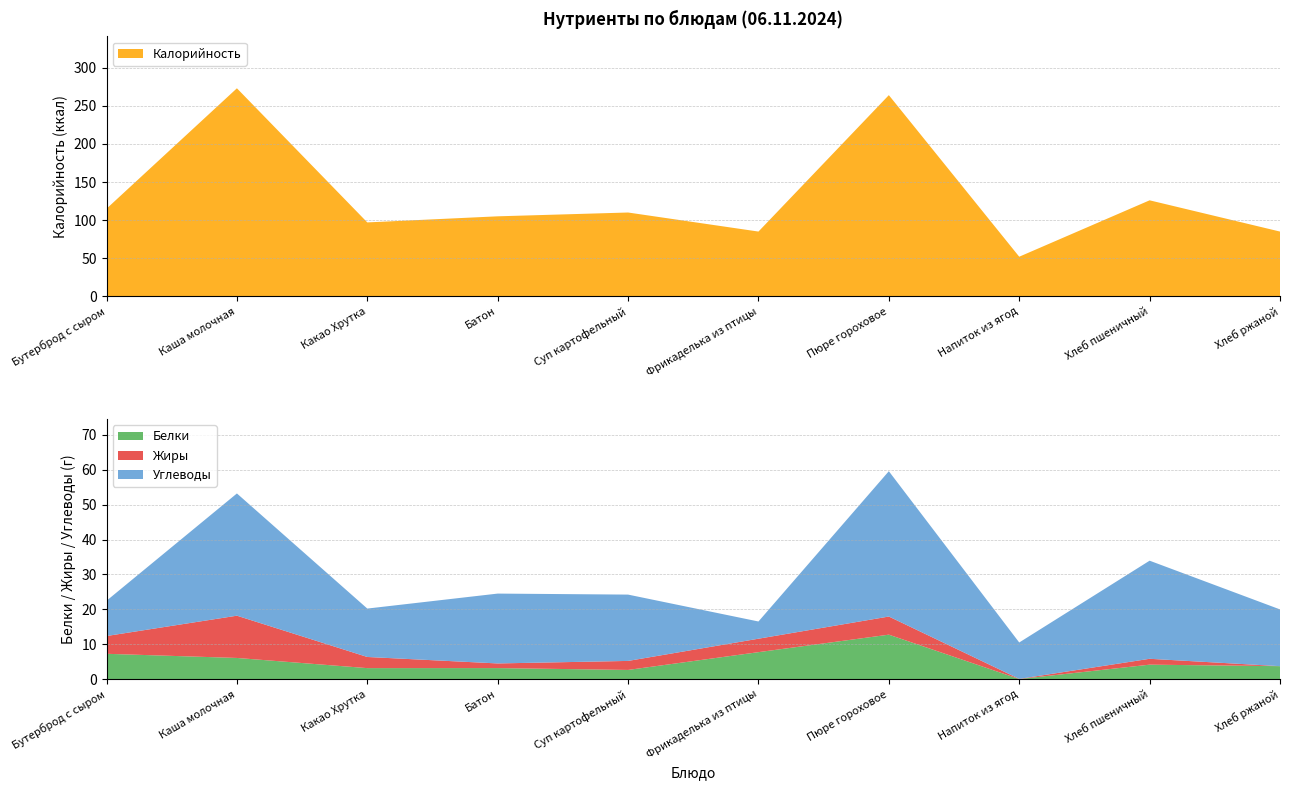

Reading left to right, extract all data points from this chart.

Калорийность: Бутерброд с сыром=115.0	Каша молочная=273.0	Какао Хрутка=97.0	Батон=105.0	Суп картофельный=110.0	Фрикаделька из птицы=85.0	Пюре гороховое=264.0	Напиток из ягод=52.0	Хлеб пшеничный=126.0	Хлеб ржаной=85.0
Белки: Бутерброд с сыром=7.3	Каша молочная=6.1	Какао Хрутка=3.2	Батон=3.2	Суп картофельный=2.7	Фрикаделька из птицы=7.8	Пюре гороховое=12.8	Напиток из ягод=0.1	Хлеб пшеничный=4.2	Хлеб ржаной=3.8
Жиры: Бутерброд с сыром=5.1	Каша молочная=12.1	Какао Хрутка=3.2	Батон=1.3	Суп картофельный=2.6	Фрикаделька из птицы=3.9	Пюре гороховое=5.2	Напиток из ягод=0.1	Хлеб пшеничный=1.7	Хлеб ржаной=0.0
Углеводы: Бутерброд с сыром=10.1	Каша молочная=35.0	Какао Хрутка=13.9	Батон=20.0	Суп картофельный=19.0	Фрикаделька из птицы=4.9	Пюре гороховое=41.6	Напиток из ягод=10.4	Хлеб пшеничный=28.1	Хлеб ржаной=16.2